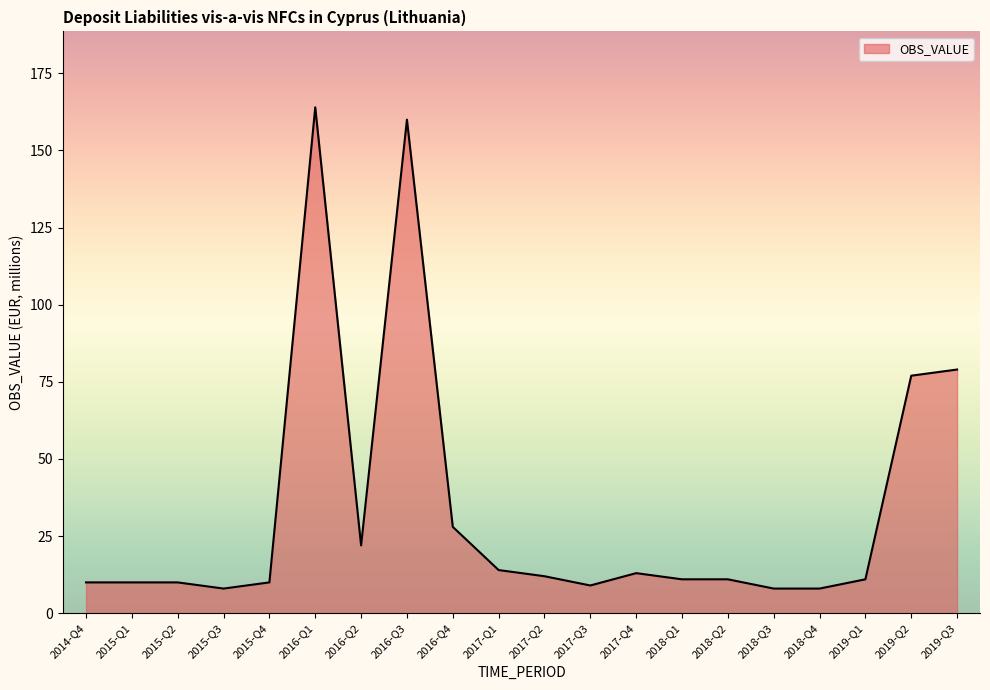

What is the smallest value displayed?

8